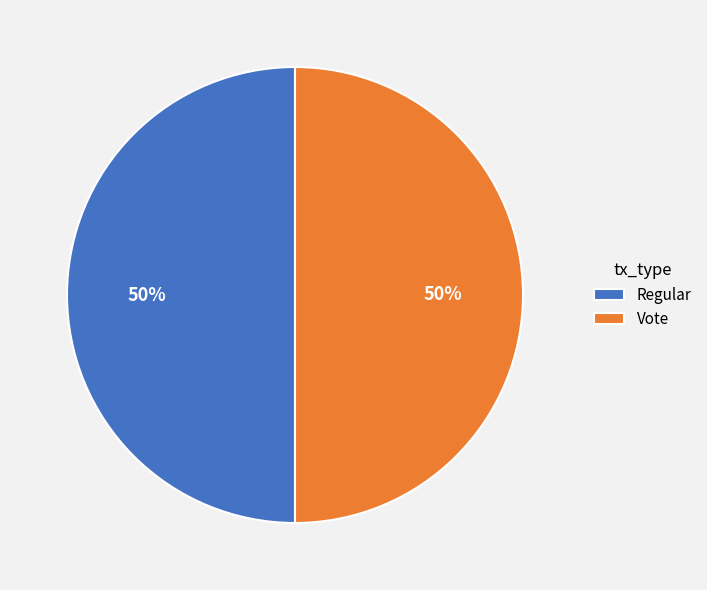

To the nearest percent, what is the average slice percentage?

50%